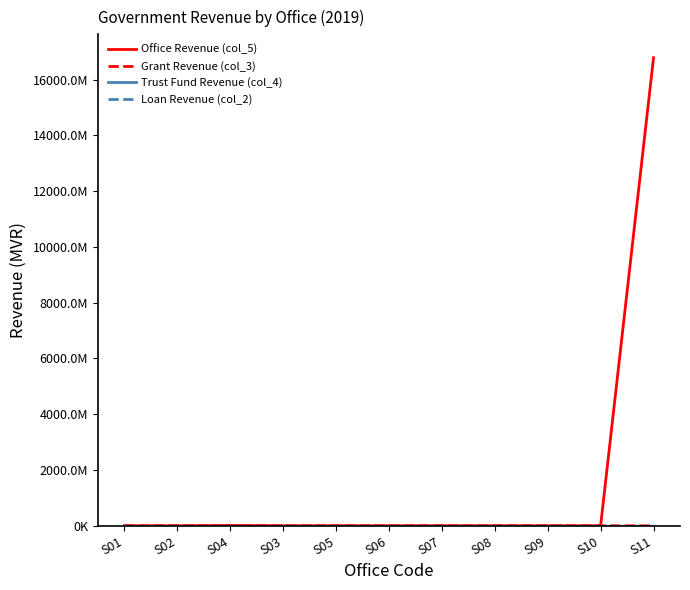

Does the chart display data point markers on the line(s)?

No